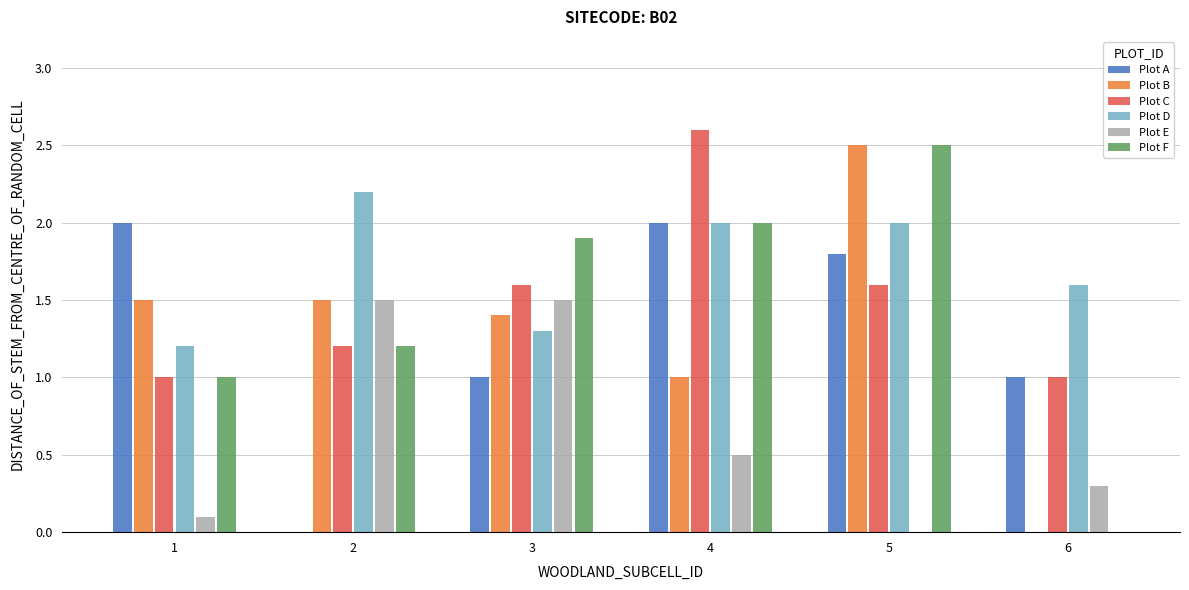

What is the highest value of the Plot C series?

2.6